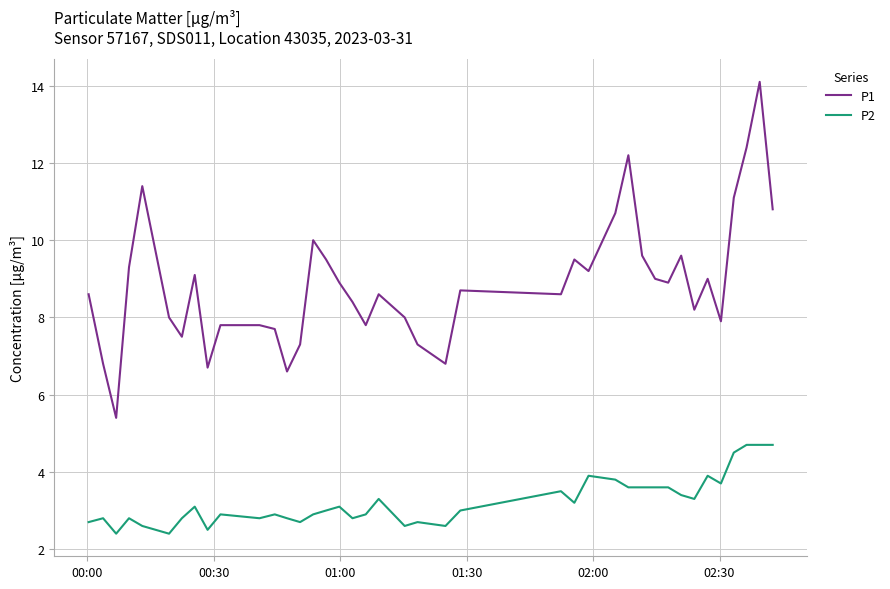

What are all the series names shown in the legend?

P1, P2